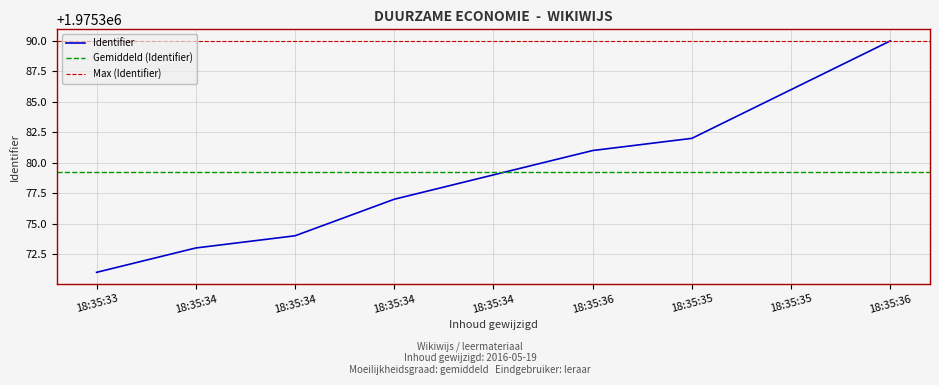

Which category has the highest value across all series?

18:35:36